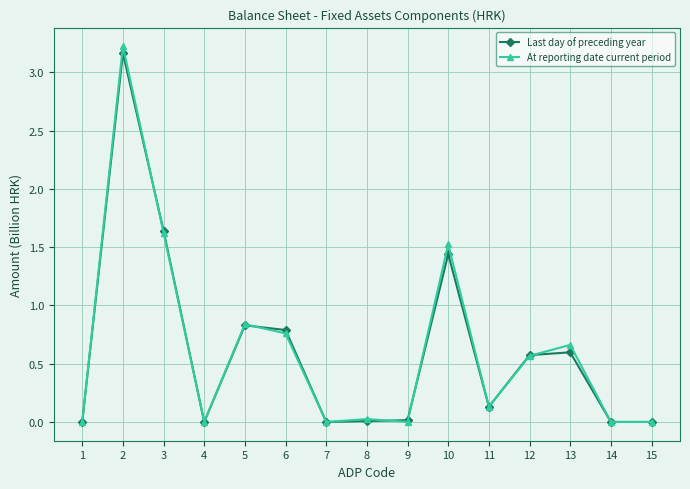

Where is At reporting date current period nearest to the value 1?

5